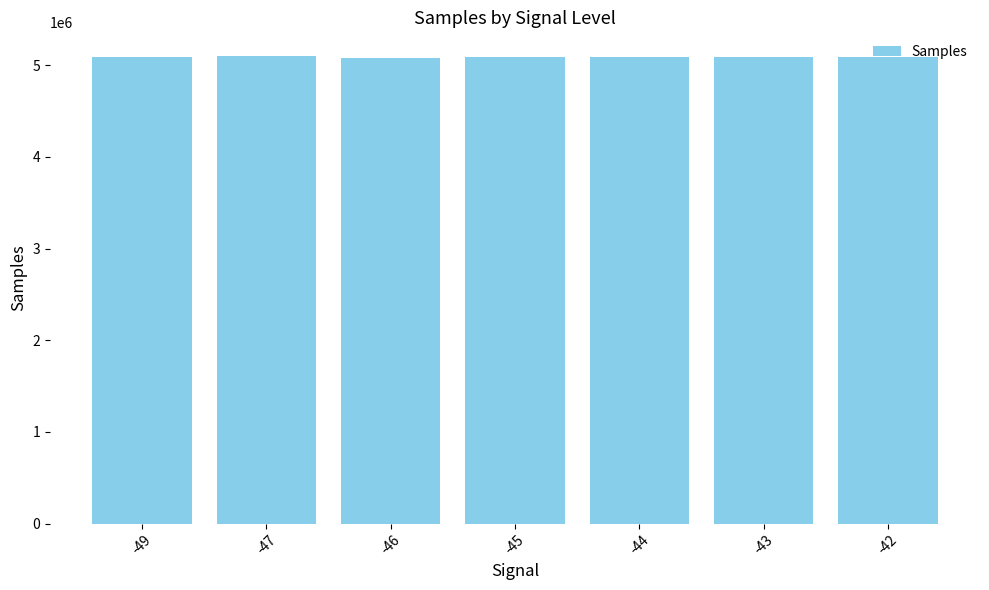

Approximately how many times larger is the value at -43 compared to -49?

1.0